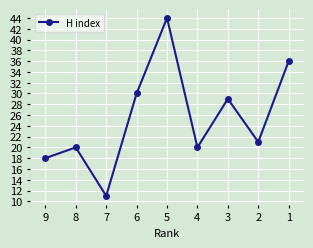

Read the value at 8, to the nearest 10.

20